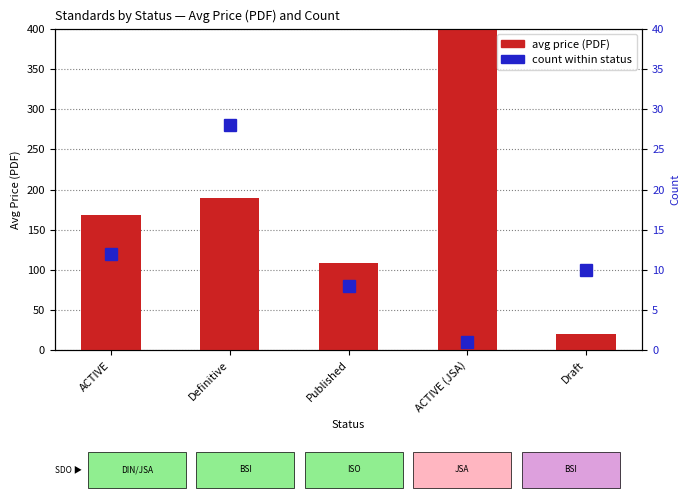

True or false: avg price (PDF) has a value of 5.0 at Draft.

False